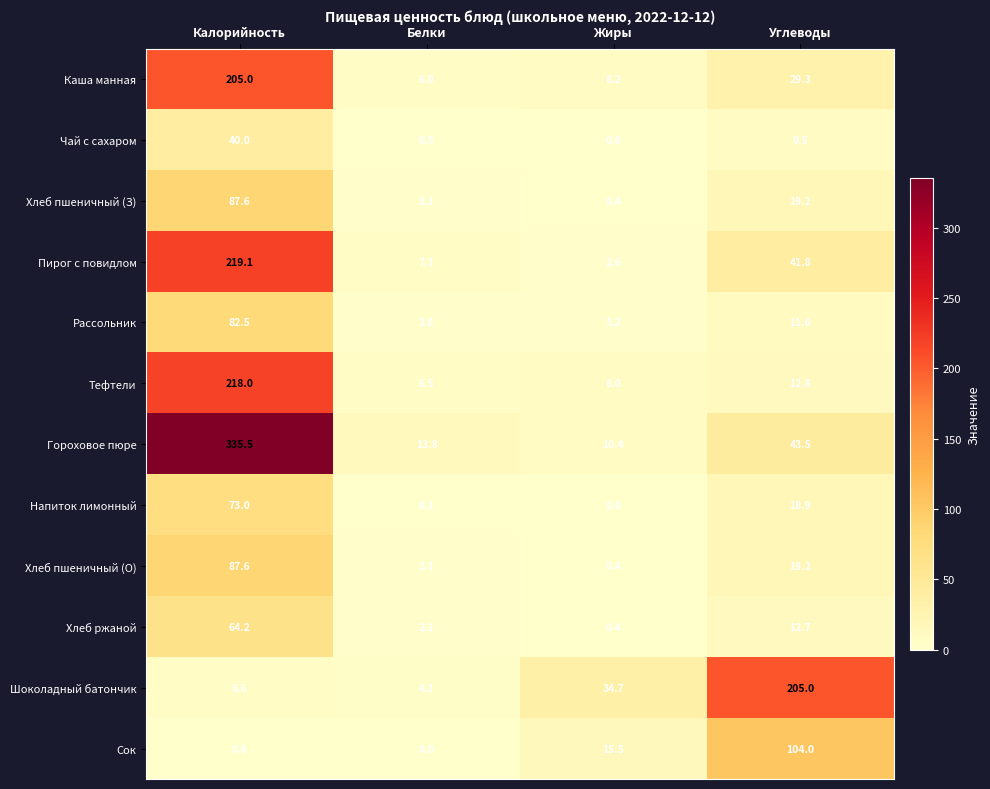

The value of Каша манная at Жиры is 8.2. True or false?

True